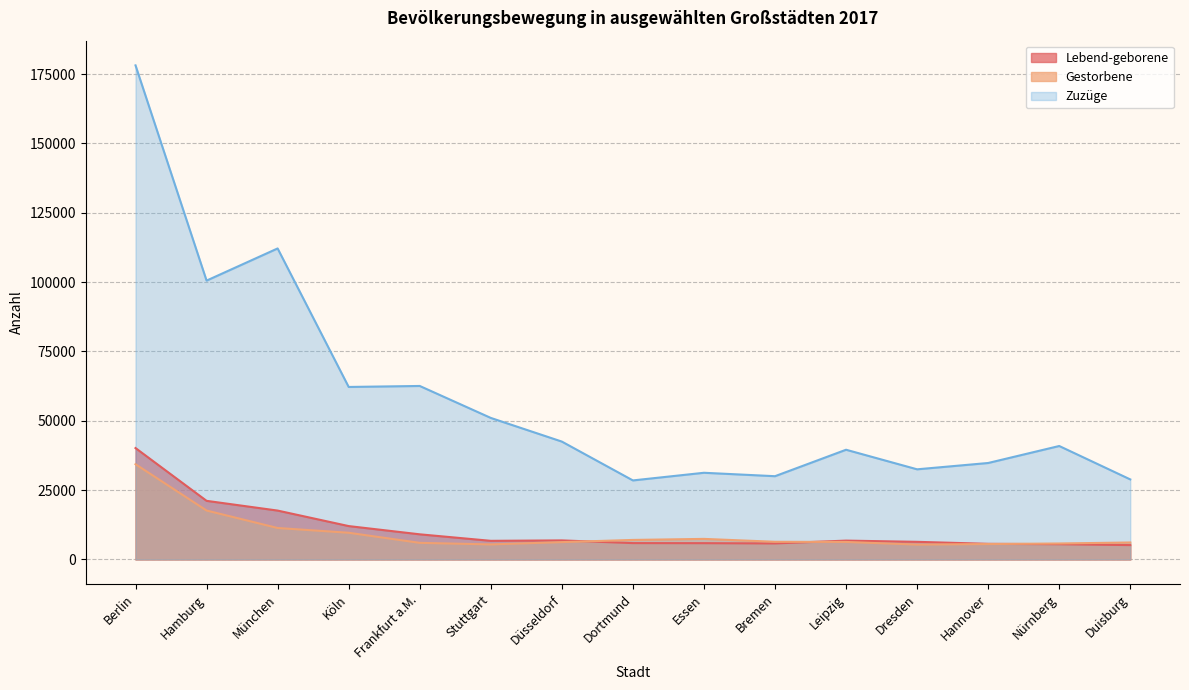

At which label is Gestorbene closest to 19849?

Hamburg